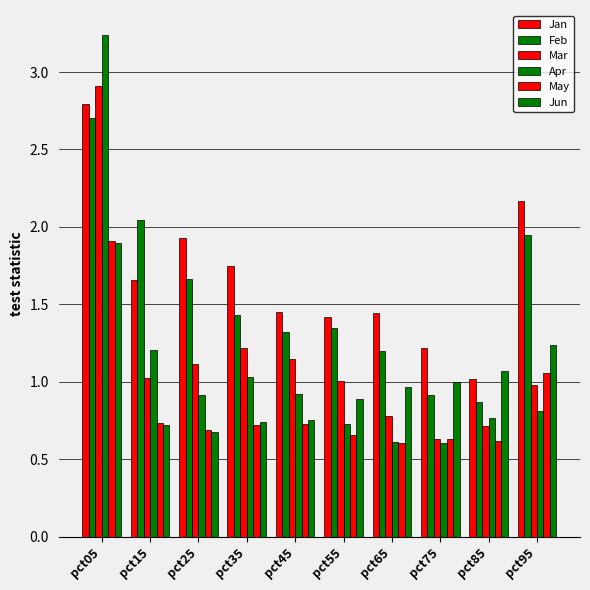

List the labels in order of Jun value, smallest first.

pct25, pct15, pct35, pct45, pct55, pct65, pct75, pct85, pct95, pct05